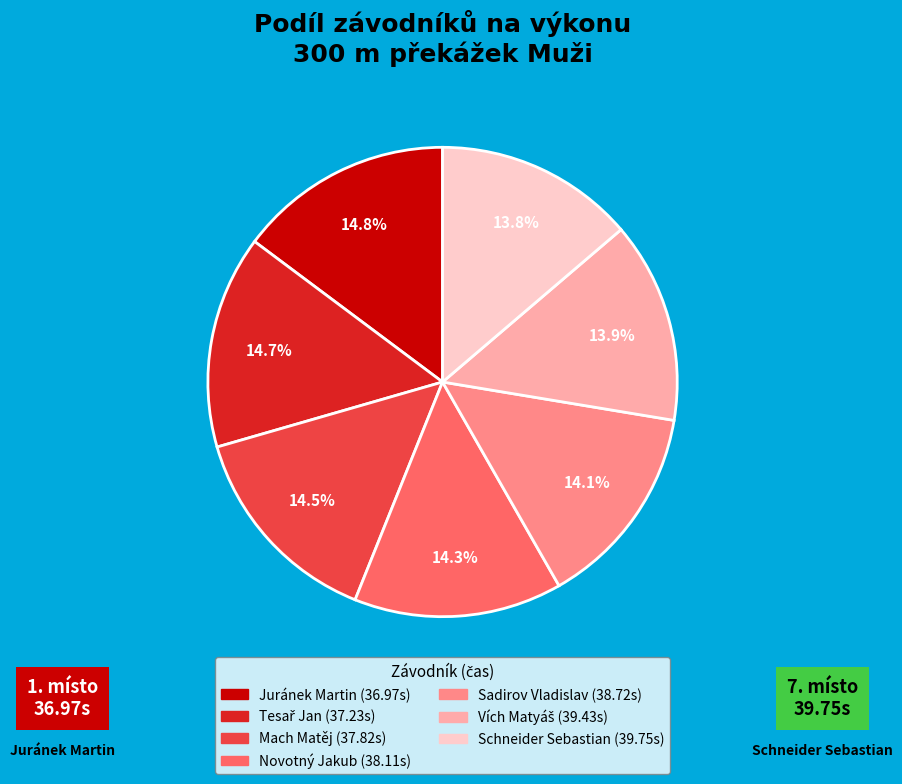

True or false: Sadirov Vladislav accounts for 14% of the total.

True